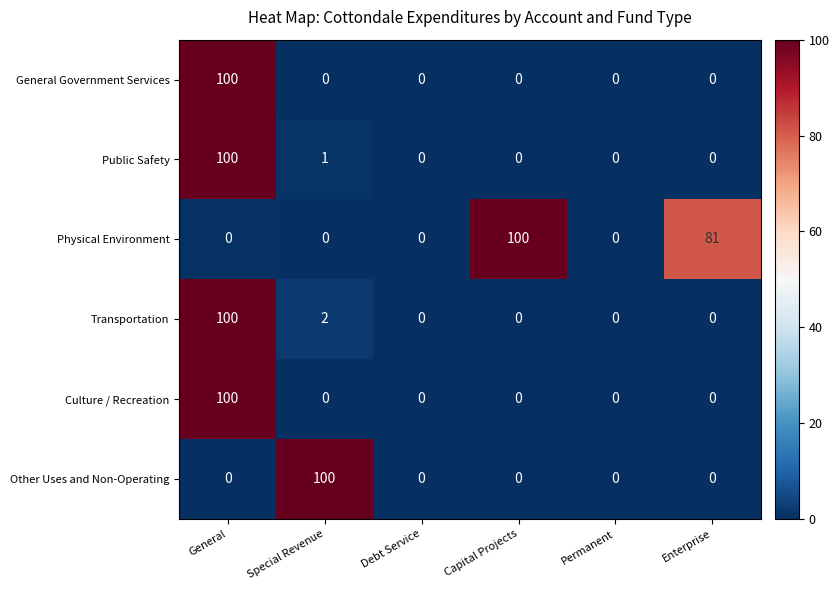

At which category is the sum across all series the highest?

General